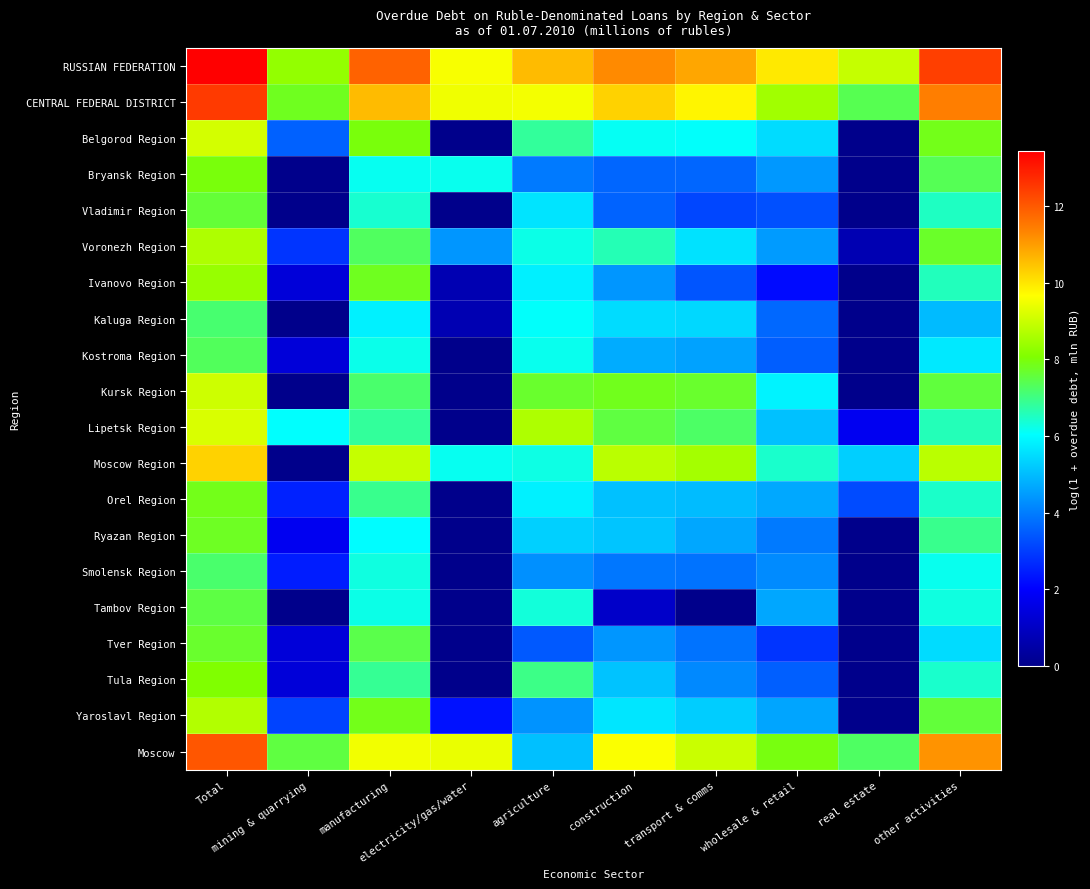

Reading left to right, extract all data points from this chart.

RUSSIAN FEDERATION: Total=13.4	mining & quarrying=8.3	manufacturing=11.9	electricity/gas/water=9.6	agriculture=10.6	construction=11.3	transport & comms=10.9	wholesale & retail=9.9	real estate=8.9	other activities=12.4
CENTRAL FEDERAL DISTRICT: Total=12.5	mining & quarrying=7.8	manufacturing=10.6	electricity/gas/water=9.5	agriculture=9.5	construction=10.3	transport & comms=9.8	wholesale & retail=8.5	real estate=7.4	other activities=11.4
Belgorod Region: Total=9.1	mining & quarrying=3.6	manufacturing=8.0	electricity/gas/water=0.0	agriculture=6.8	construction=6.1	transport & comms=6.1	wholesale & retail=5.5	real estate=0.0	other activities=7.9
Bryansk Region: Total=8.0	mining & quarrying=0.0	manufacturing=6.1	electricity/gas/water=6.2	agriculture=4.0	construction=3.6	transport & comms=3.6	wholesale & retail=4.4	real estate=0.0	other activities=7.4
Vladimir Region: Total=7.6	mining & quarrying=0.0	manufacturing=6.4	electricity/gas/water=0.0	agriculture=5.6	construction=3.6	transport & comms=3.1	wholesale & retail=3.3	real estate=0.0	other activities=6.5
Voronezh Region: Total=8.6	mining & quarrying=2.8	manufacturing=7.3	electricity/gas/water=4.4	agriculture=6.2	construction=6.6	transport & comms=5.6	wholesale & retail=4.5	real estate=0.7	other activities=7.7
Ivanovo Region: Total=8.3	mining & quarrying=1.4	manufacturing=7.8	electricity/gas/water=0.7	agriculture=5.8	construction=4.4	transport & comms=3.4	wholesale & retail=2.2	real estate=0.0	other activities=6.6
Kaluga Region: Total=7.2	mining & quarrying=0.0	manufacturing=5.8	electricity/gas/water=0.7	agriculture=6.1	construction=5.5	transport & comms=5.5	wholesale & retail=3.7	real estate=0.0	other activities=5.0
Kostroma Region: Total=7.3	mining & quarrying=1.4	manufacturing=6.2	electricity/gas/water=0.0	agriculture=6.2	construction=4.7	transport & comms=4.6	wholesale & retail=3.5	real estate=0.0	other activities=5.7
Kursk Region: Total=9.0	mining & quarrying=0.0	manufacturing=7.2	electricity/gas/water=0.0	agriculture=7.7	construction=7.8	transport & comms=7.7	wholesale & retail=5.9	real estate=0.0	other activities=7.6
Lipetsk Region: Total=9.2	mining & quarrying=6.0	manufacturing=6.8	electricity/gas/water=0.0	agriculture=8.6	construction=7.5	transport & comms=7.2	wholesale & retail=5.1	real estate=1.8	other activities=6.6
Moscow Region: Total=10.3	mining & quarrying=0.0	manufacturing=8.9	electricity/gas/water=6.2	agriculture=6.2	construction=8.8	transport & comms=8.5	wholesale & retail=6.4	real estate=5.3	other activities=8.8
Orel Region: Total=7.9	mining & quarrying=2.6	manufacturing=6.9	electricity/gas/water=0.0	agriculture=5.8	construction=5.1	transport & comms=5.0	wholesale & retail=4.7	real estate=3.2	other activities=6.5
Ryazan Region: Total=7.8	mining & quarrying=1.8	manufacturing=6.0	electricity/gas/water=0.0	agriculture=5.3	construction=5.1	transport & comms=4.7	wholesale & retail=4.0	real estate=0.0	other activities=6.9
Smolensk Region: Total=7.2	mining & quarrying=2.5	manufacturing=6.3	electricity/gas/water=0.0	agriculture=4.3	construction=3.9	transport & comms=3.8	wholesale & retail=4.2	real estate=0.0	other activities=6.2
Tambov Region: Total=7.5	mining & quarrying=0.0	manufacturing=6.2	electricity/gas/water=0.0	agriculture=6.3	construction=1.1	transport & comms=0.0	wholesale & retail=4.7	real estate=0.0	other activities=6.3
Tver Region: Total=7.7	mining & quarrying=1.4	manufacturing=7.5	electricity/gas/water=0.0	agriculture=3.4	construction=4.4	transport & comms=3.9	wholesale & retail=2.8	real estate=0.0	other activities=5.5
Tula Region: Total=8.1	mining & quarrying=1.4	manufacturing=6.9	electricity/gas/water=0.0	agriculture=7.0	construction=5.1	transport & comms=4.2	wholesale & retail=3.5	real estate=0.0	other activities=6.4
Yaroslavl Region: Total=8.7	mining & quarrying=3.1	manufacturing=7.8	electricity/gas/water=2.3	agriculture=4.3	construction=5.7	transport & comms=5.3	wholesale & retail=4.6	real estate=0.0	other activities=7.6
Moscow: Total=12.1	mining & quarrying=7.5	manufacturing=9.5	electricity/gas/water=9.4	agriculture=5.0	construction=9.6	transport & comms=9.0	wholesale & retail=7.9	real estate=7.3	other activities=11.1